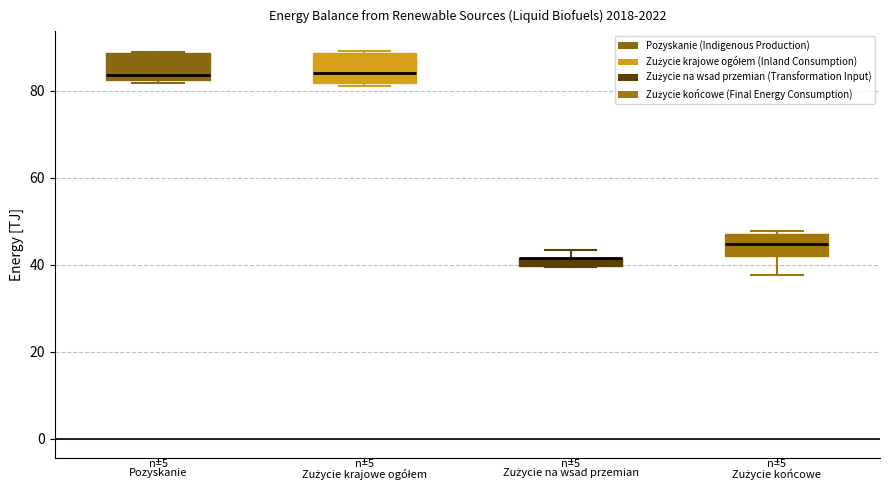

Where is the upper edge of the box for Zużycie krajowe ogółem on the y-axis? The values are not printed on the chart, so give them approximately, as read against the axis.

88